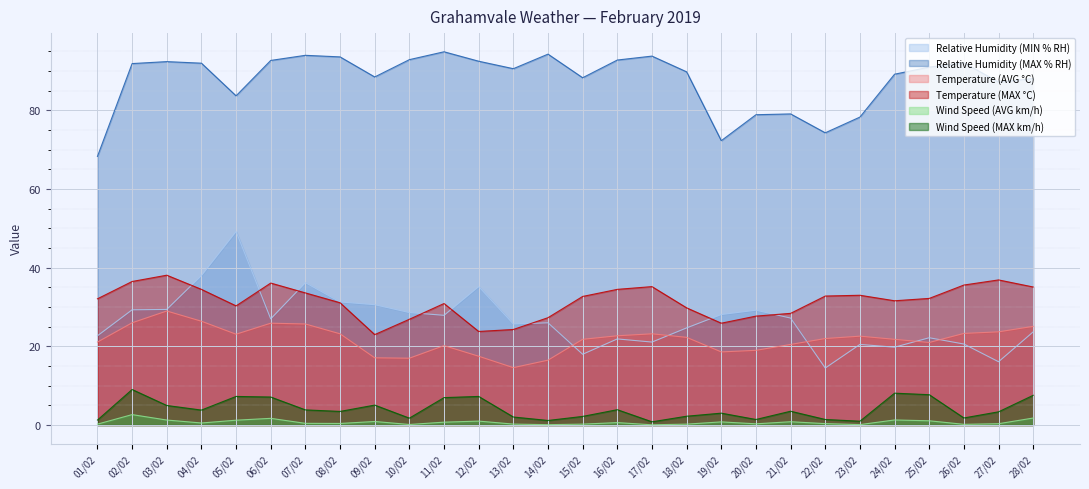

What is the smallest value displayed?

0.1